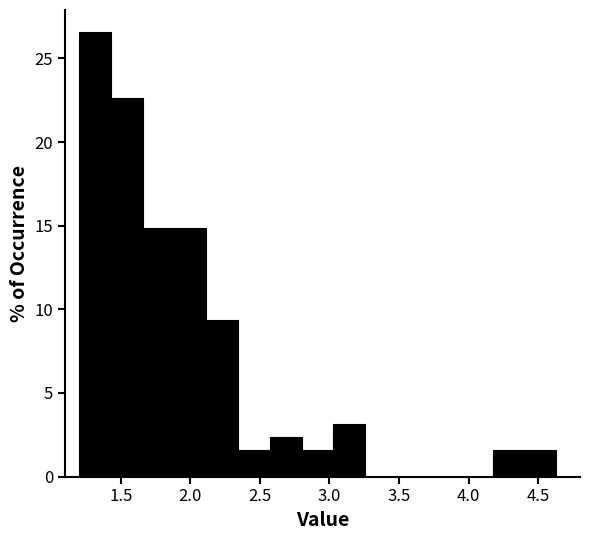

Reading left to right, transcribe this chart: for each bar, give the range it covers on the x-axis and its height. Neither the bar edges nor the heights are printed on the chart, so give them approximately, as read against the axes.

1.20 to 1.45: 26.5
1.45 to 1.65: 22.5
1.65 to 1.90: 15.0
1.90 to 2.10: 15.0
2.10 to 2.35: 9.5
2.35 to 2.55: 1.5
2.55 to 2.80: 2.5
2.80 to 3.05: 1.5
3.05 to 3.25: 3.0
3.25 to 3.50: 0
3.50 to 3.70: 0
3.70 to 3.95: 0
3.95 to 4.15: 0
4.15 to 4.40: 1.5
4.40 to 4.65: 1.5